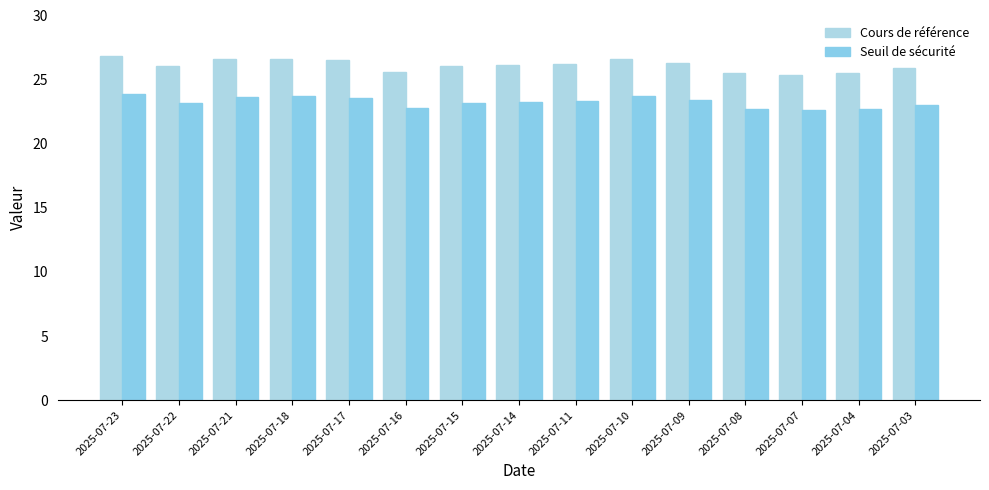

How many groups of bars are there?

15